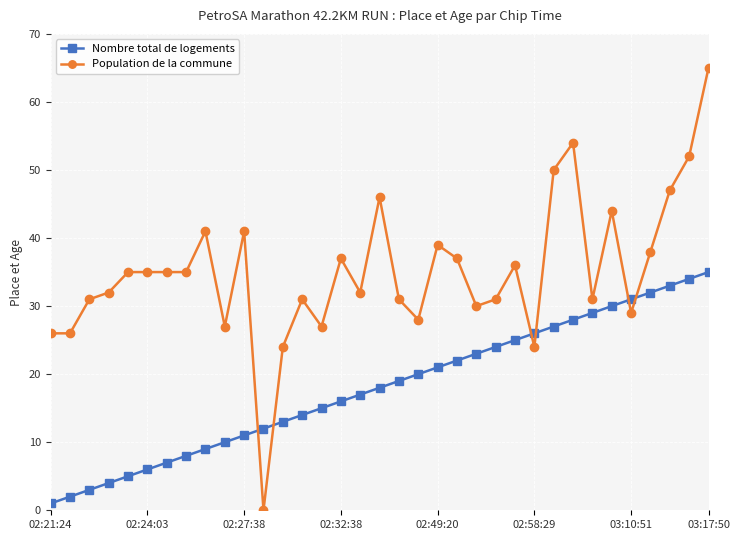

Rank the series by their average value, from highest to lowest.

Population de la commune, Nombre total de logements